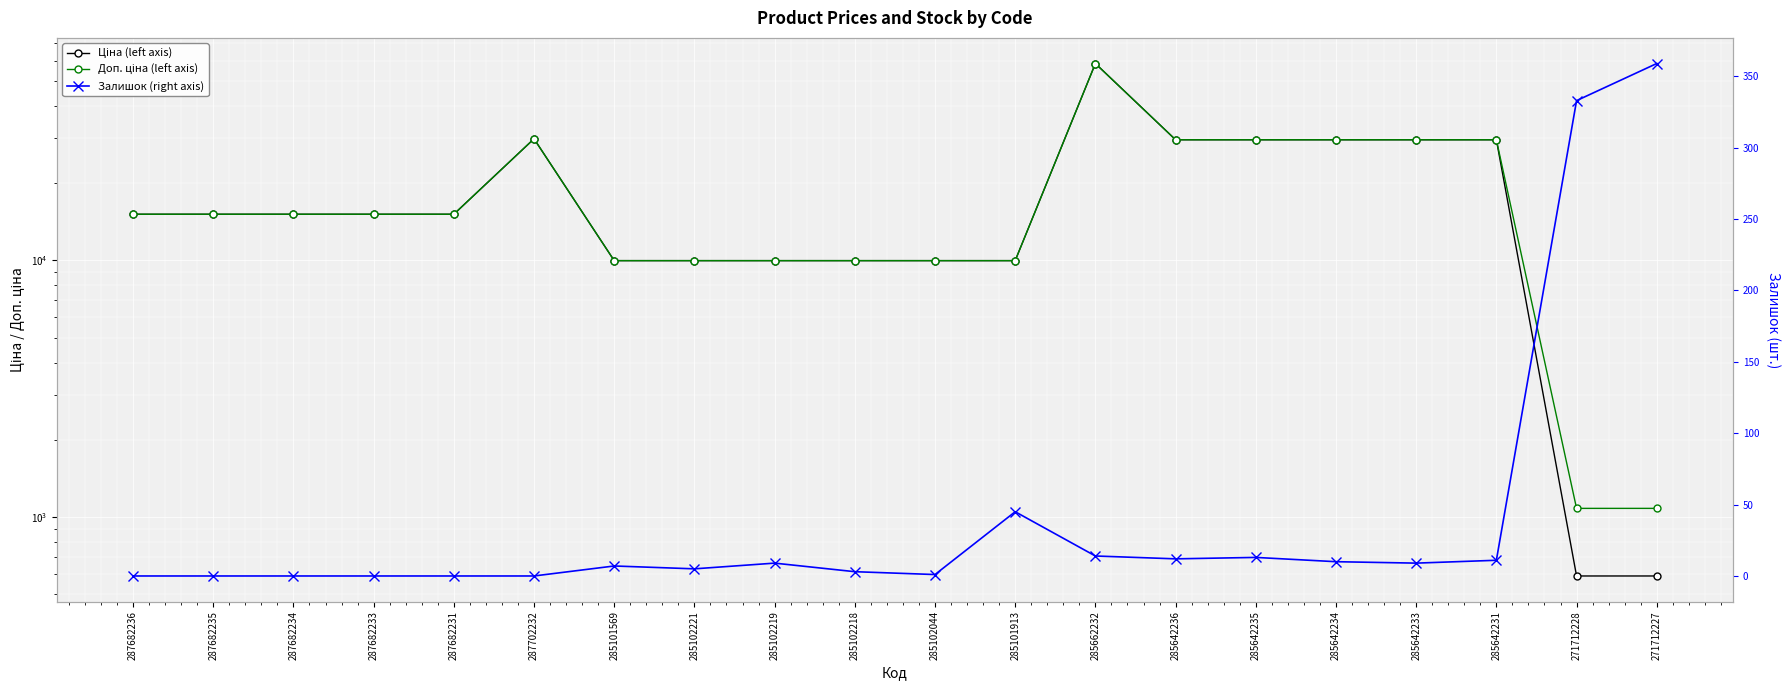

Reading left to right, what are all the values shown in this chart?

Ціна (left axis): 15120.0	15120.0	15120.0	15120.0	15120.0	29747.2	9975.0	9975.0	9975.0	9975.0	9975.0	9975.0	58426.5	29491.5	29491.5	29491.5	29491.5	29491.5	589.9	589.9
Доп. ціна (left axis): 15120.0	15120.0	15120.0	15120.0	15120.0	29747.2	9975.0	9975.0	9975.0	9975.0	9975.0	9975.0	58426.5	29491.5	29491.5	29491.5	29491.5	29491.5	1081.7	1081.7
Залишок (right axis): 0.0	0.0	0.0	0.0	0.0	0.0	7.0	5.0	9.0	3.0	1.0	45.0	14.0	12.0	13.0	10.0	9.0	11.0	333.0	359.0